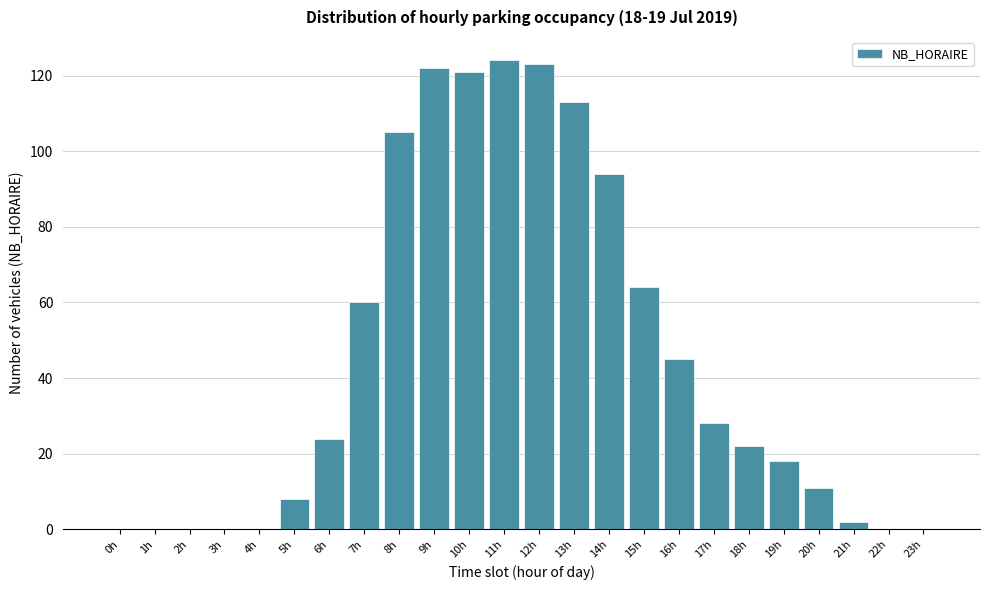

Reading right to left, list all the values displayed in this chart.

23h=0	22h=0	21h=2	20h=11	19h=18	18h=22	17h=28	16h=45	15h=64	14h=94	13h=113	12h=123	11h=124	10h=121	9h=122	8h=105	7h=60	6h=24	5h=8	4h=0	3h=0	2h=0	1h=0	0h=0